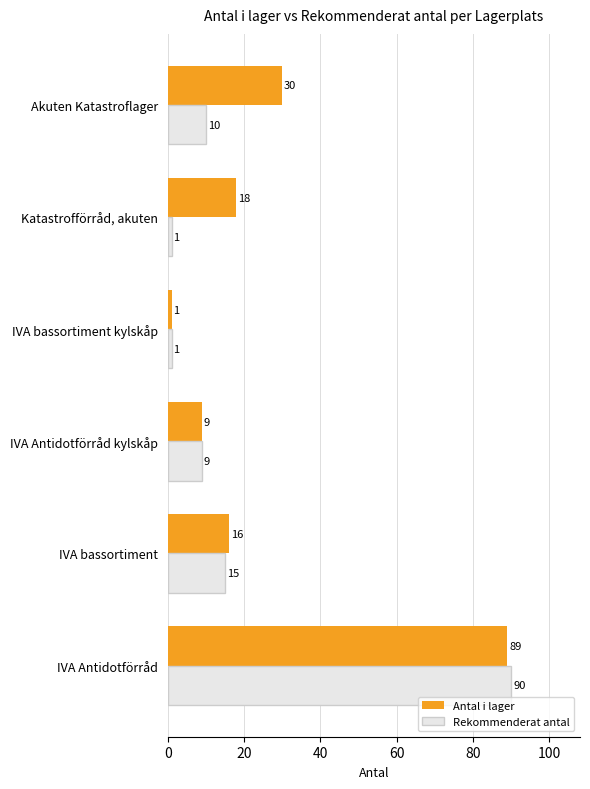

What is the lowest value of the Rekommenderat antal series?

1